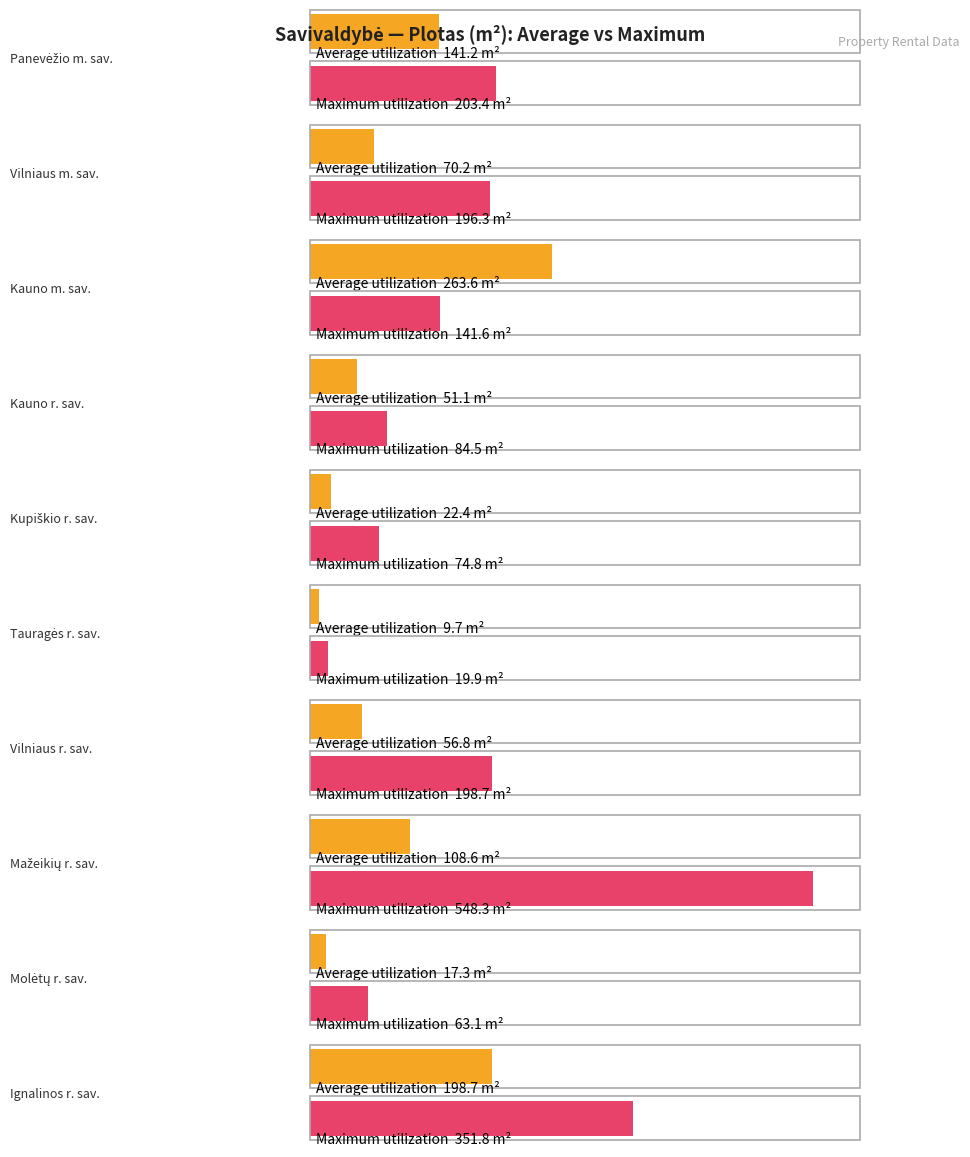

Which series has the largest range (max minus min)?

Maximum utilization